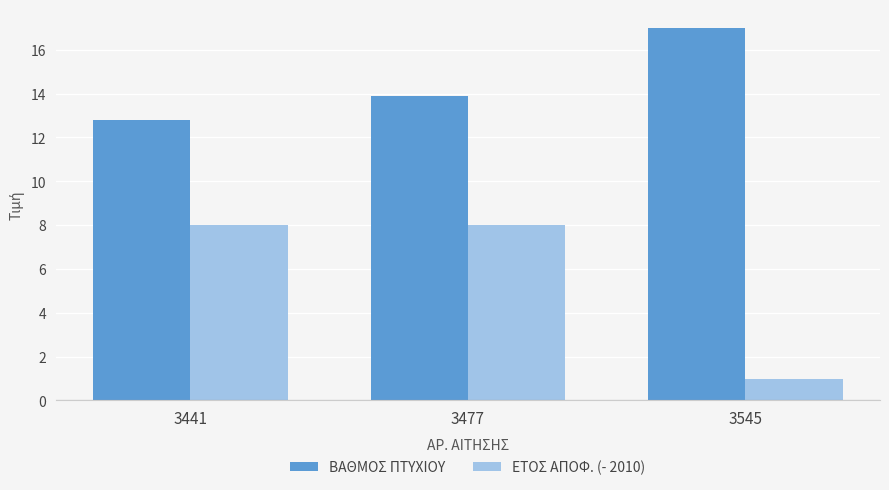

What value does the ΒΑΘΜΟΣ ΠΤΥΧΙΟΥ series have at 3545?

17.0